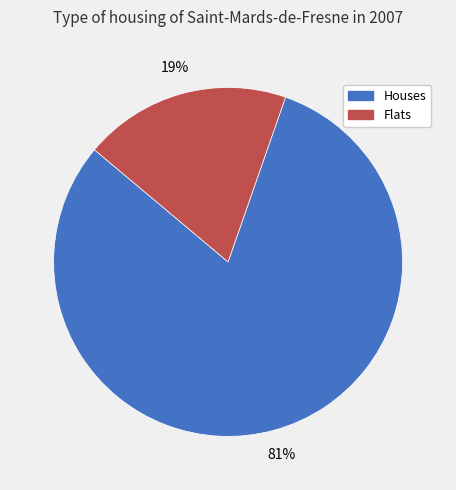

Combined, do Flats and Houses account for over 50%?

Yes